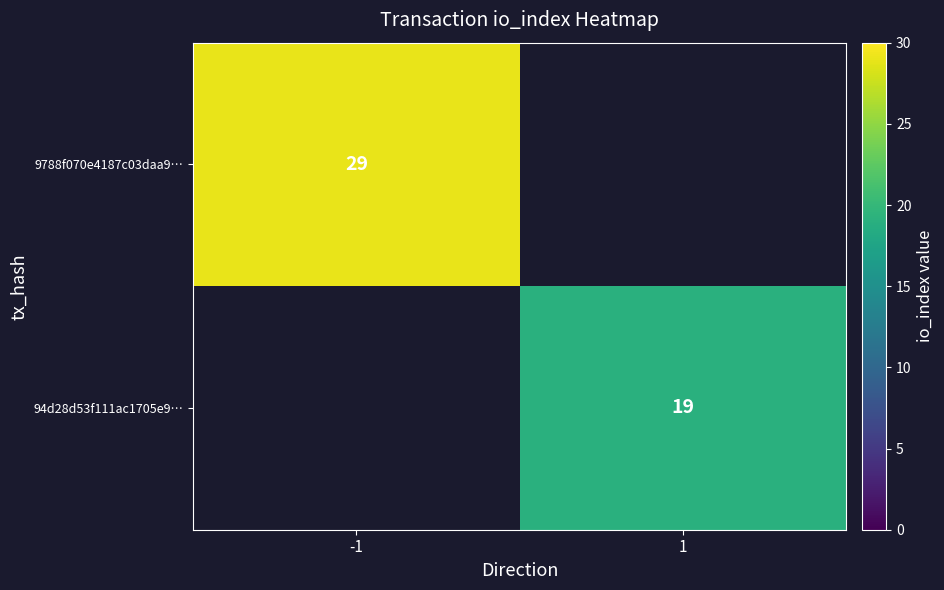

Is it true that 94d28d53f111ac1705e9… equals 25 at 1?

False